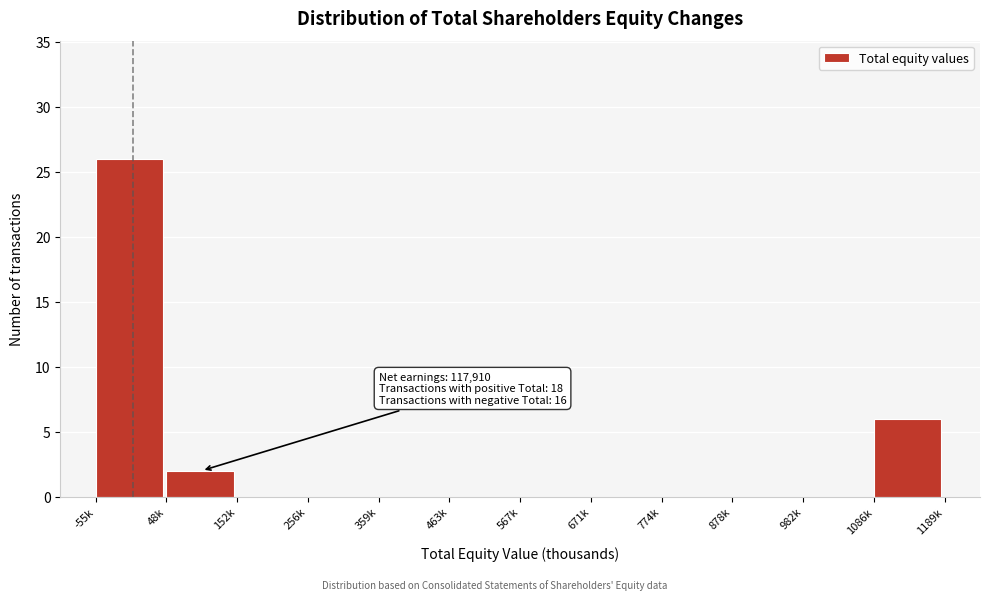

Reading left to right, what are all the values shown in this chart?

-55k=26	48k=2	152k=0	256k=0	359k=0	463k=0	567k=0	671k=0	774k=0	878k=0	982k=0	1086k=6